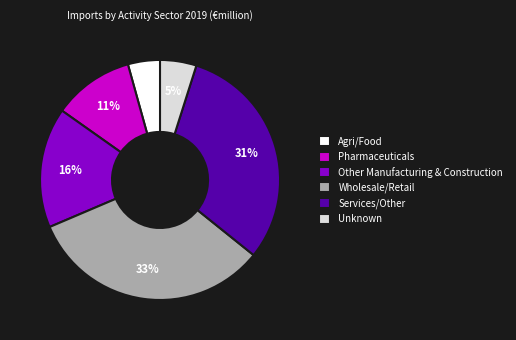

What is the largest slice in the pie chart?

Wholesale/Retail